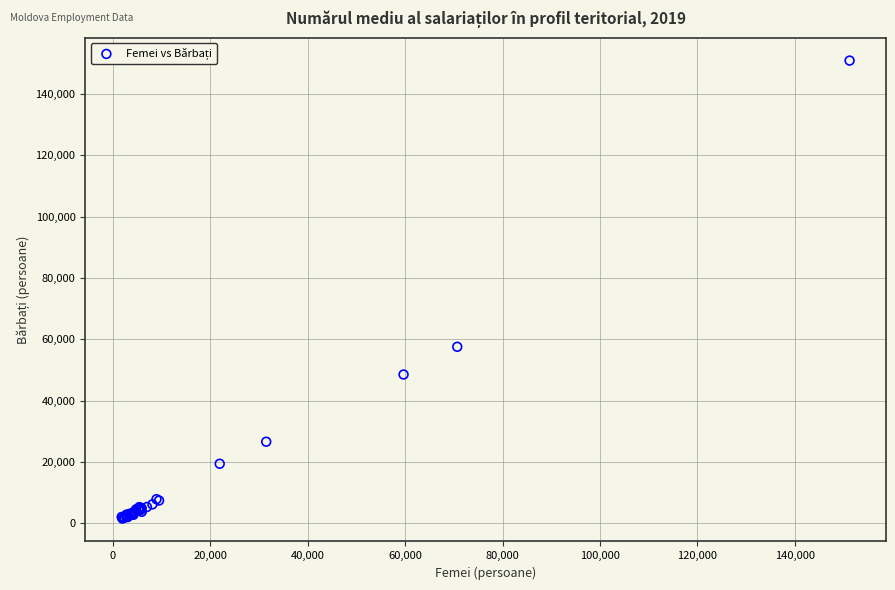

What Y value in the scatter plot is closest to 76221?

57544.4